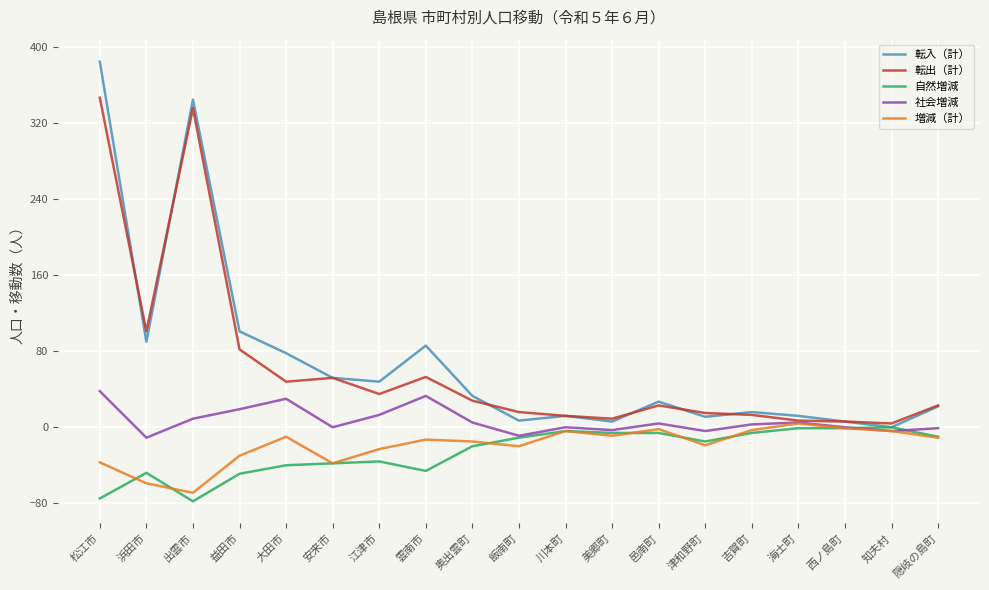

Which series has the largest range (max minus min)?

転入（計）